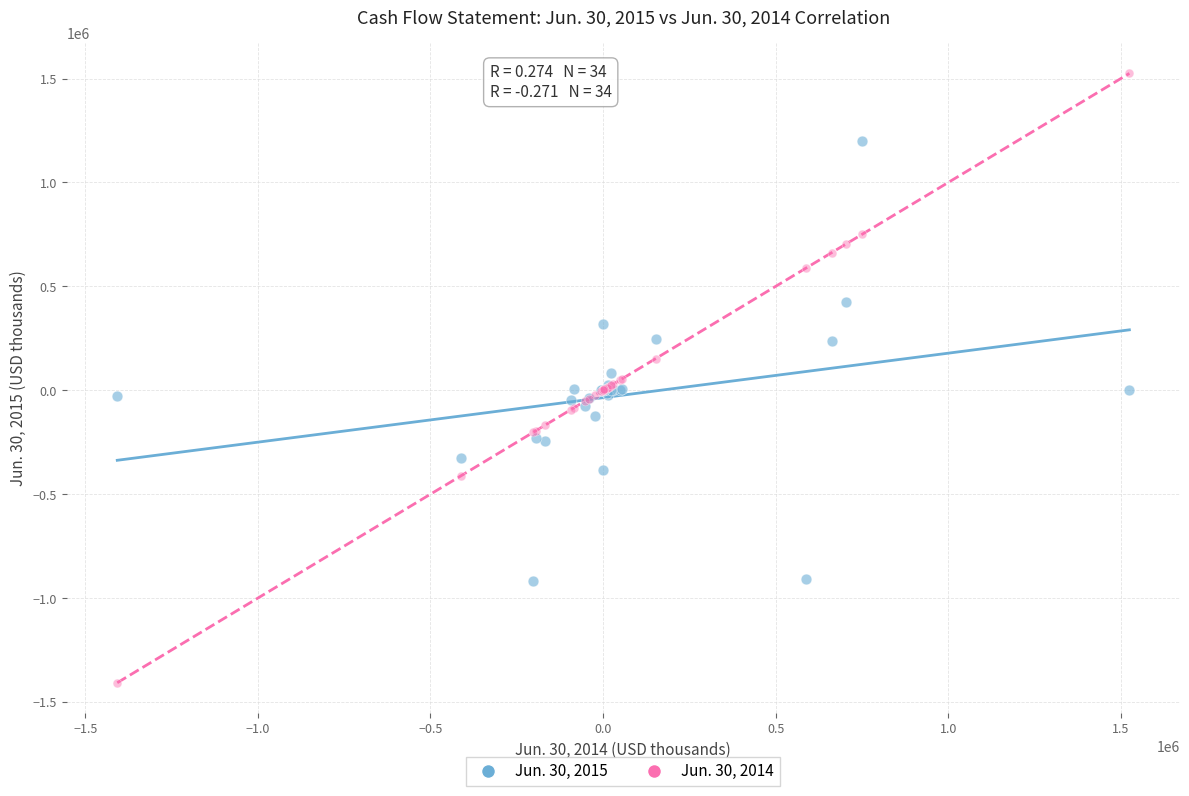

Which series contains the highest Y value?

Jun. 30, 2014